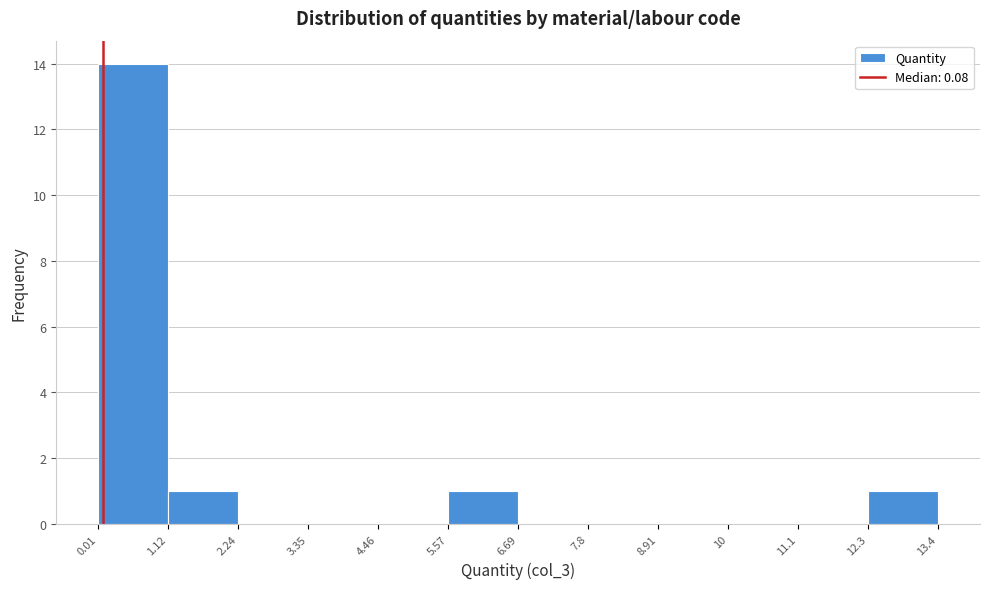

Reading left to right, list every bar in this chart as the range it spans on the x-axis followed by its height. The values are not printed on the chart, so give them approximately, as read against the axis.

0.01 to 1.12: 14
1.12 to 2.24: 1
2.24 to 3.35: 0
3.35 to 4.46: 0
4.46 to 5.57: 0
5.57 to 6.69: 1
6.69 to 7.8: 0
7.8 to 8.91: 0
8.91 to 10: 0
10 to 11.1: 0
11.1 to 12.3: 0
12.3 to 13.4: 1